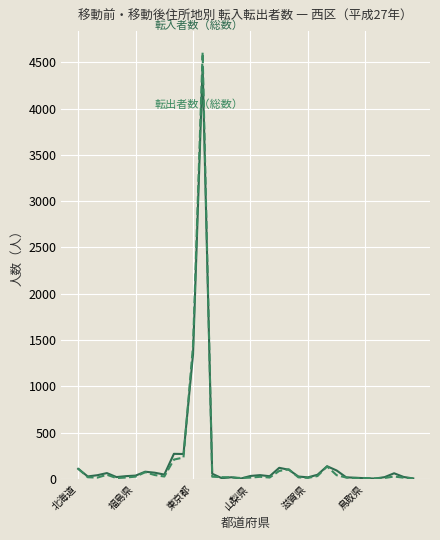

What is the greatest value displayed?

4606